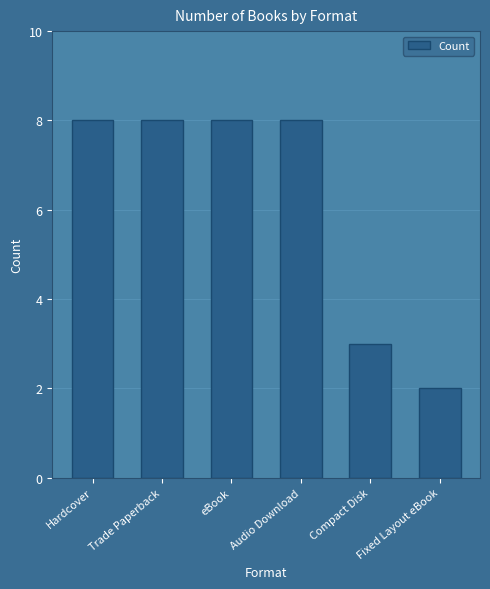

What is the maximum value shown in the chart?

8